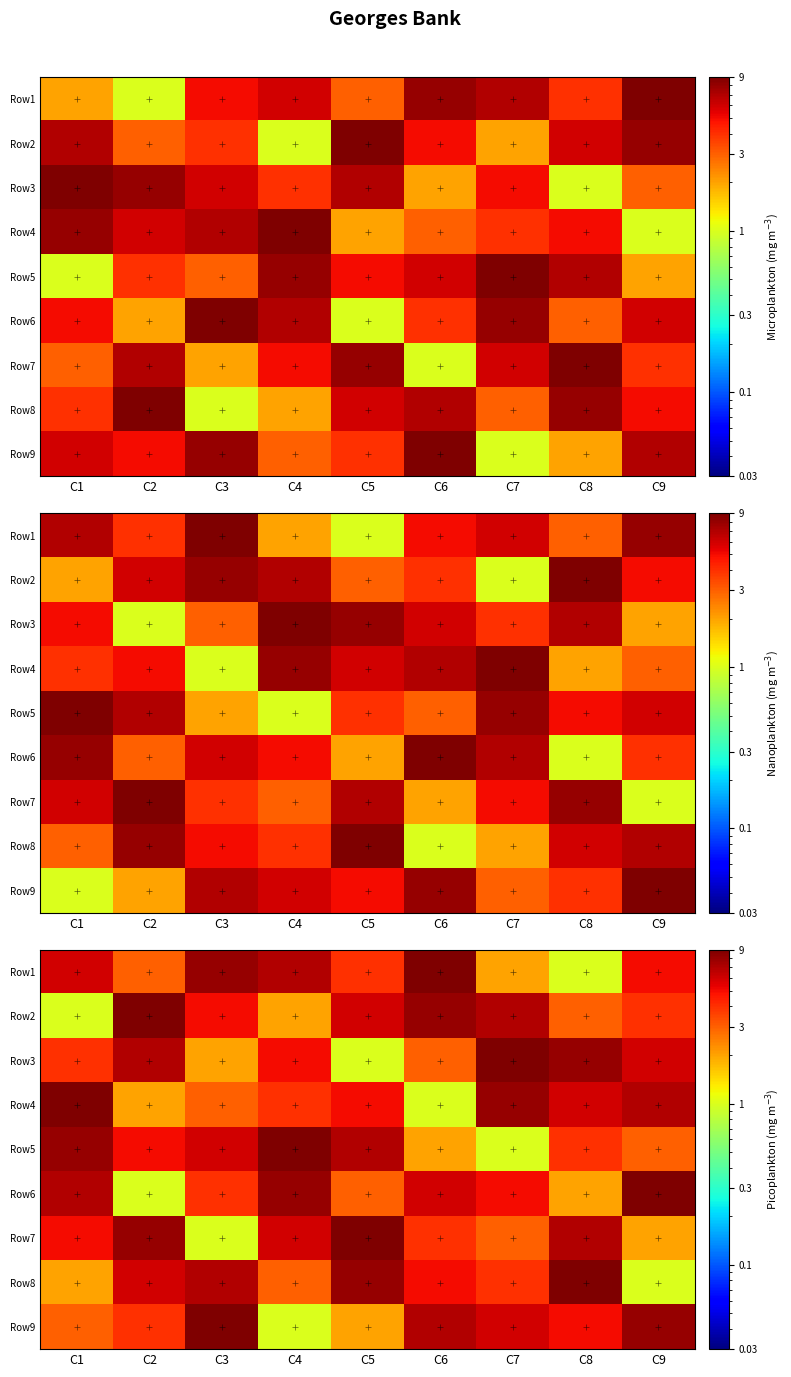

Which category has the lowest value across all series?

C8